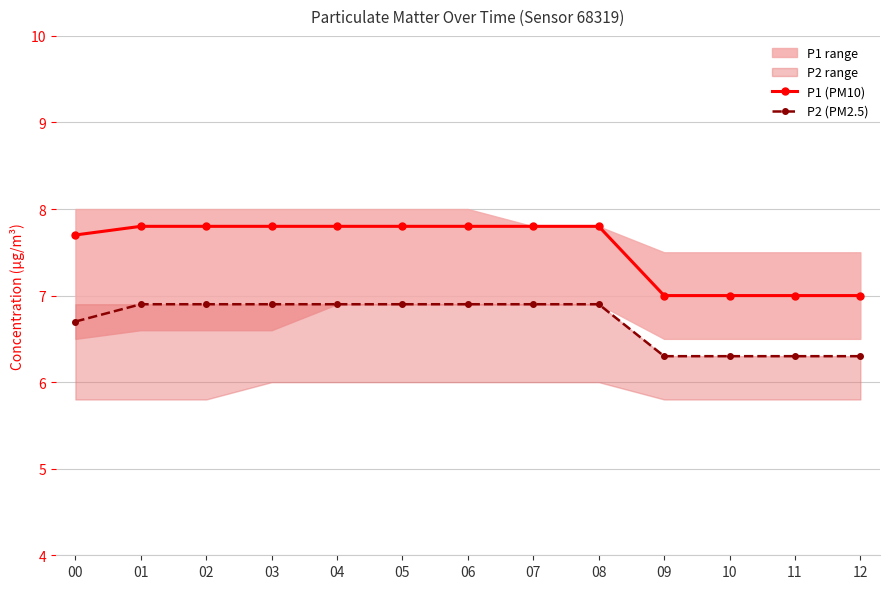

What is the value of the P2 (PM2.5) point at the 4th from the left?

6.9